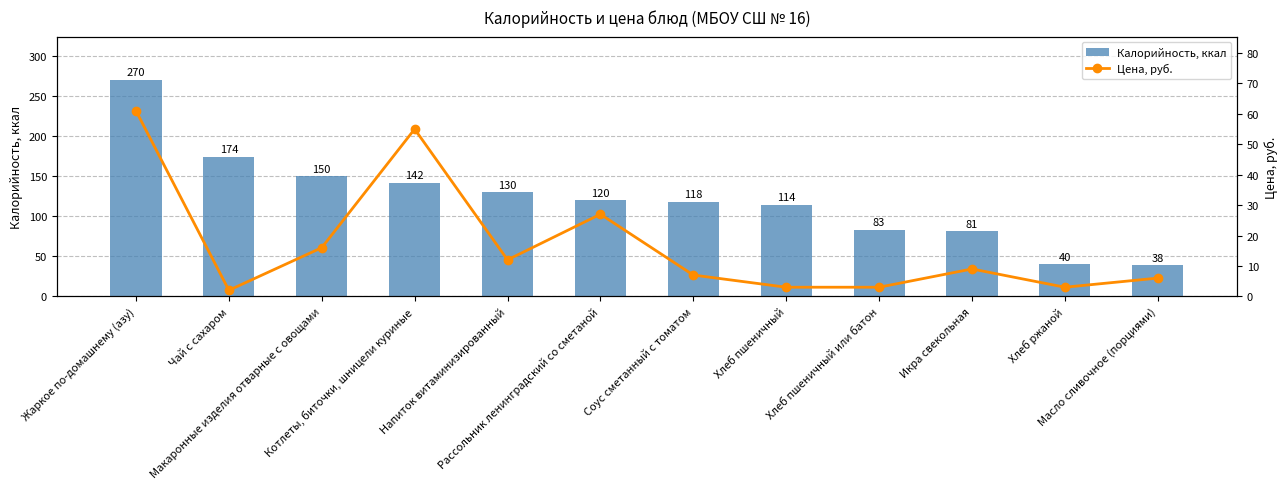

Rank the series by their average value, from lowest to highest.

Цена, руб., Калорийность, ккал